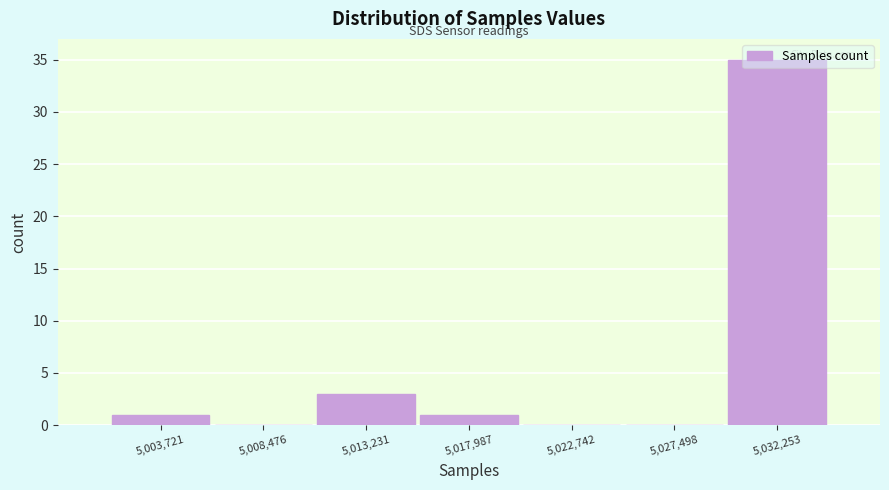

True or false: the data shows -20 at 5,022,742.

False